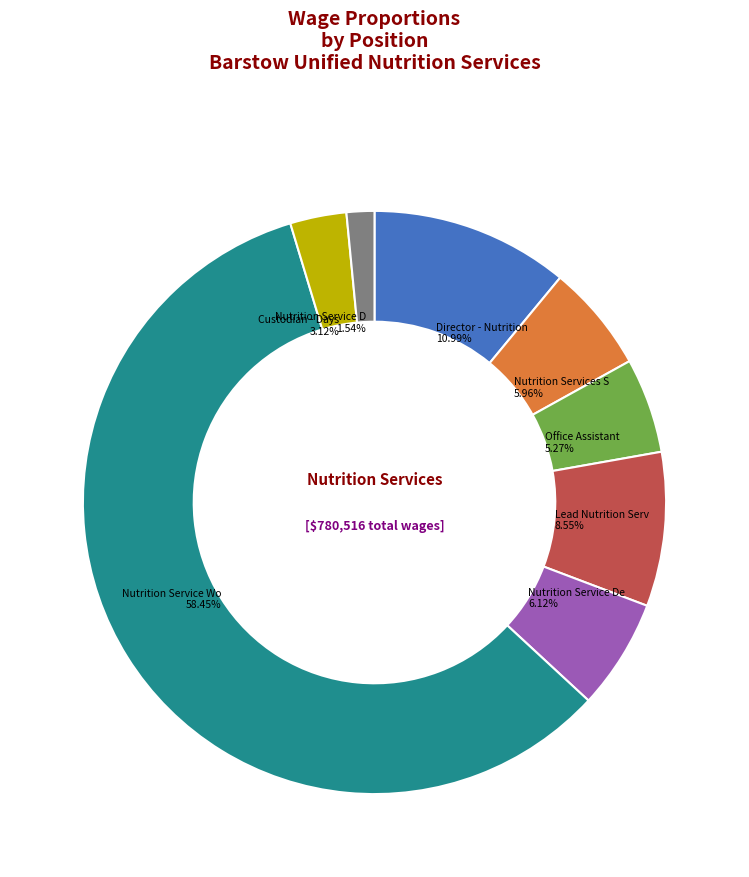

To the nearest percent, what portion does Nutrition Service D represent?

2%